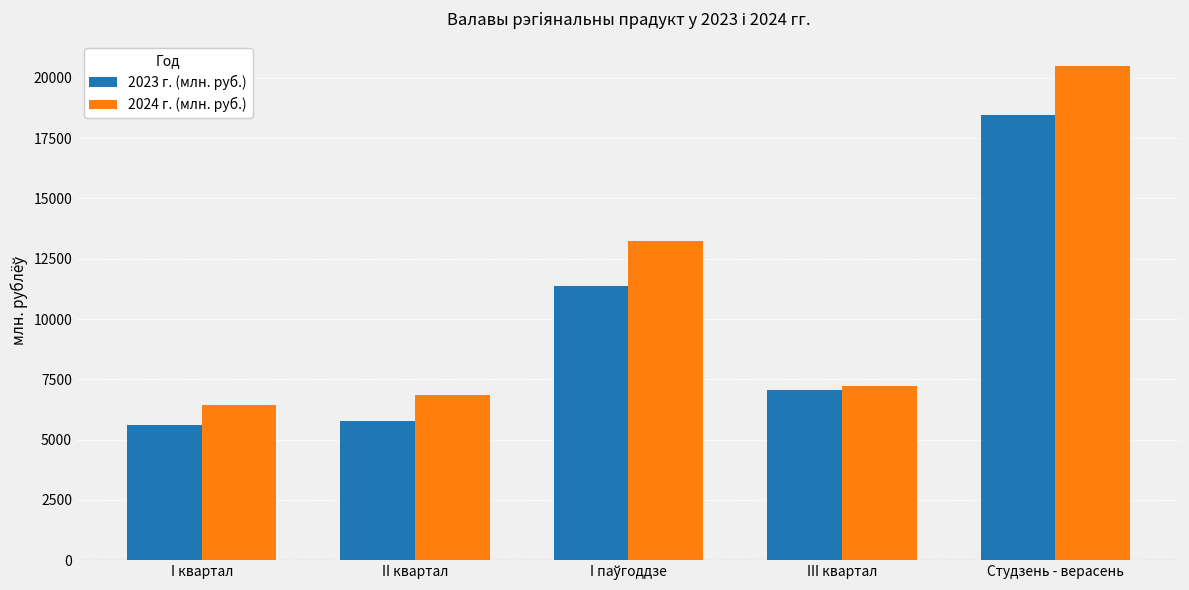

What is the approximate value of 2023 г. (млн. руб.) at Студзень - верасень?

18446.1